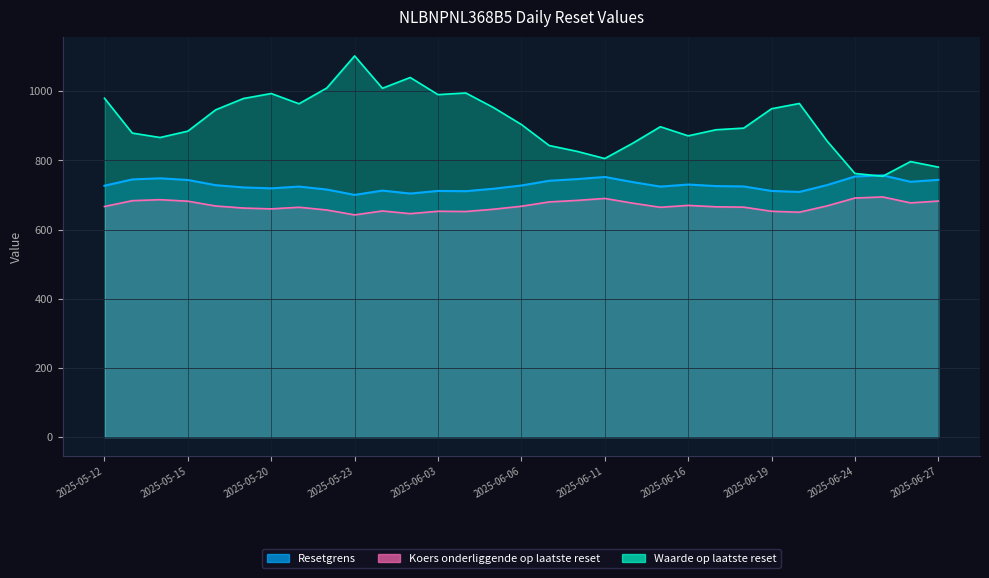

Reading right to left, what are all the values shown in this chart?

Waarde op laatste reset: 2025-06-27=780.8	2025-06-26=796.8	2025-06-25=754.4	2025-06-24=762.4	2025-06-23=856.0	2025-06-20=964.8	2025-06-19=949.6	2025-06-18=893.6	2025-06-17=888.8	2025-06-16=871.2	2025-06-13=897.6	2025-06-12=849.6	2025-06-11=805.6	2025-06-10=826.4	2025-06-09=843.2	2025-06-06=904.0	2025-06-05=952.8	2025-06-04=995.2	2025-06-03=990.4	2025-06-02=1040.0	2025-05-26=1008.8	2025-05-23=1102.4	2025-05-22=1009.6	2025-05-21=964.0	2025-05-20=993.6	2025-05-19=979.2	2025-05-16=946.4	2025-05-15=884.8	2025-05-14=866.4	2025-05-13=879.2	2025-05-12=980.0
Resetgrens: 2025-06-27=682.5	2025-06-26=677.4	2025-06-25=694.5	2025-06-24=691.4	2025-06-23=668.7	2025-06-20=650.4	2025-06-19=653.1	2025-06-18=665.0	2025-06-17=666.0	2025-06-16=670.1	2025-06-13=664.6	2025-06-12=676.6	2025-06-11=690.2	2025-06-10=684.5	2025-06-09=680.1	2025-06-06=667.6	2025-06-05=659.0	2025-06-04=652.4	2025-06-03=653.1	2025-06-02=646.2	2025-05-26=654.0	2025-05-23=642.6	2025-05-22=656.8	2025-05-21=664.7	2025-05-20=660.0	2025-05-19=662.4	2025-05-16=668.4	2025-05-15=682.2	2025-05-14=686.6	2025-05-13=683.7	2025-05-12=666.9
Koers onderliggende op laatste reset: 2025-06-27=743.9	2025-06-26=738.4	2025-06-25=757.0	2025-06-24=753.6	2025-06-23=728.9	2025-06-20=708.9	2025-06-19=711.9	2025-06-18=724.9	2025-06-17=725.9	2025-06-16=730.4	2025-06-13=724.4	2025-06-12=737.5	2025-06-11=752.3	2025-06-10=746.1	2025-06-09=741.3	2025-06-06=727.7	2025-06-05=718.3	2025-06-04=711.1	2025-06-03=711.9	2025-06-02=704.4	2025-05-26=712.9	2025-05-23=700.4	2025-05-22=715.9	2025-05-21=724.5	2025-05-20=719.4	2025-05-19=722.0	2025-05-16=728.6	2025-05-15=743.6	2025-05-14=748.4	2025-05-13=745.2	2025-05-12=726.9